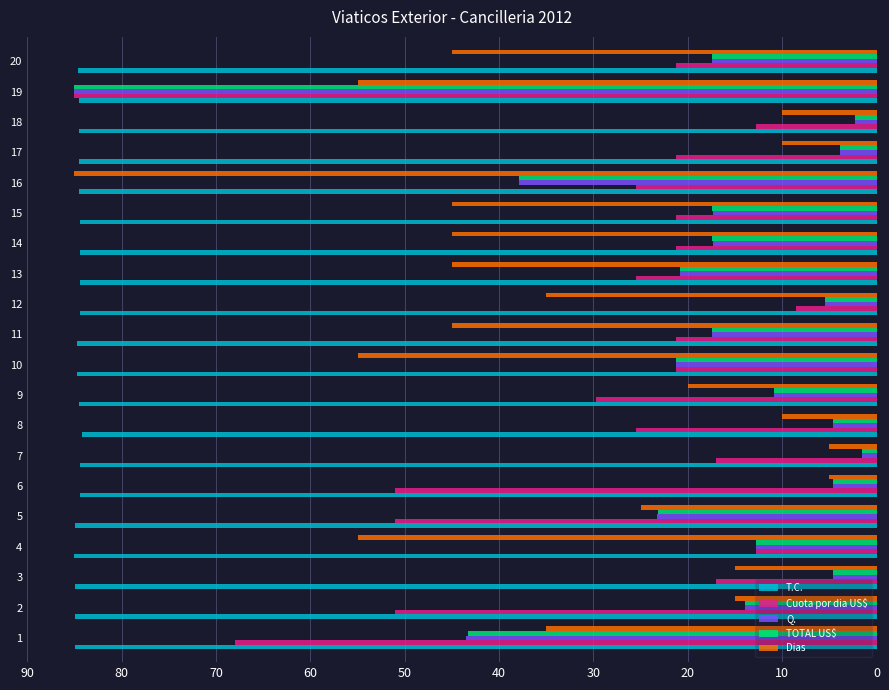

Is it true that Cuota por dia US$ equals 86.1 at 5?

False